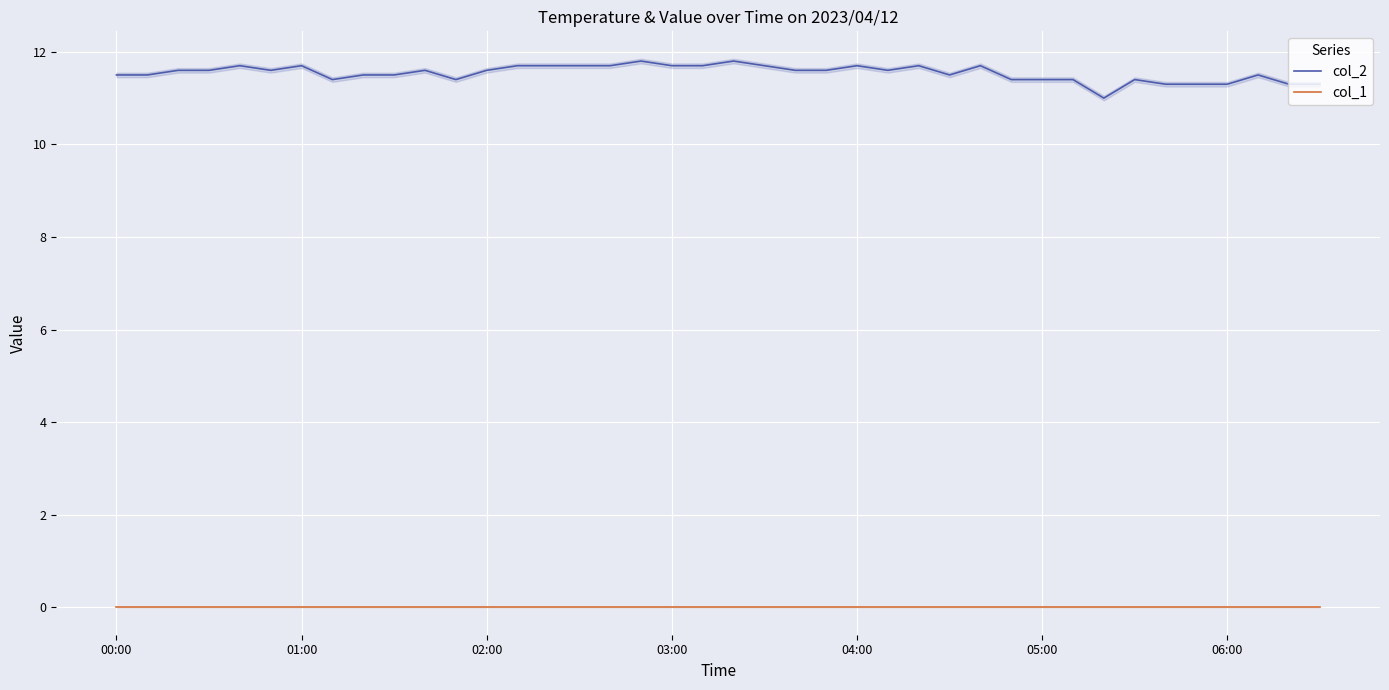

Rank the series by their maximum value, from lowest to highest.

col_1, col_2